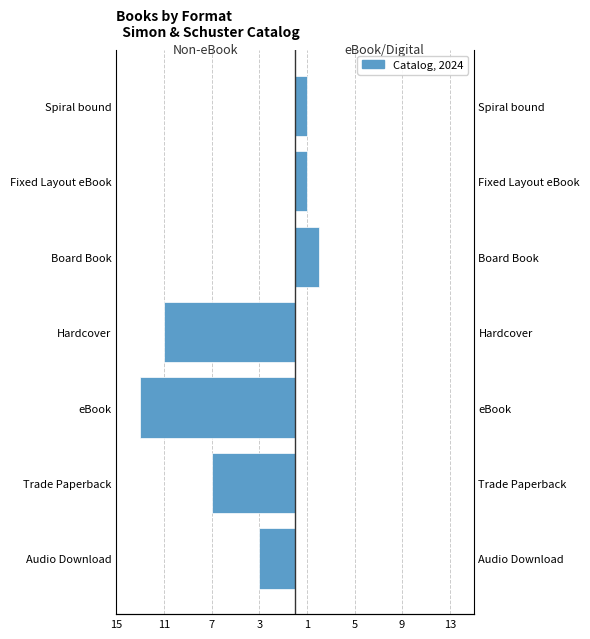

Is it true that Left Side equals -7 at Trade Paperback?

True